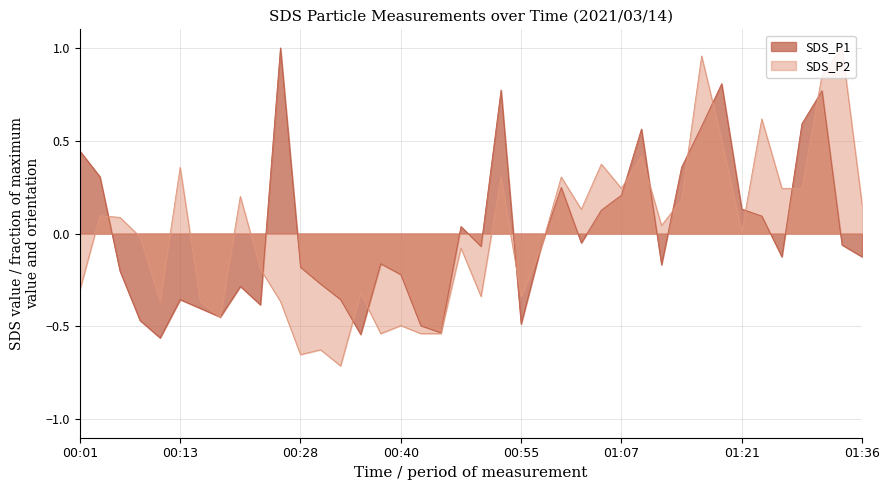

At which label does SDS_P2 first exceed 0?

2021/03/14 00:03:47